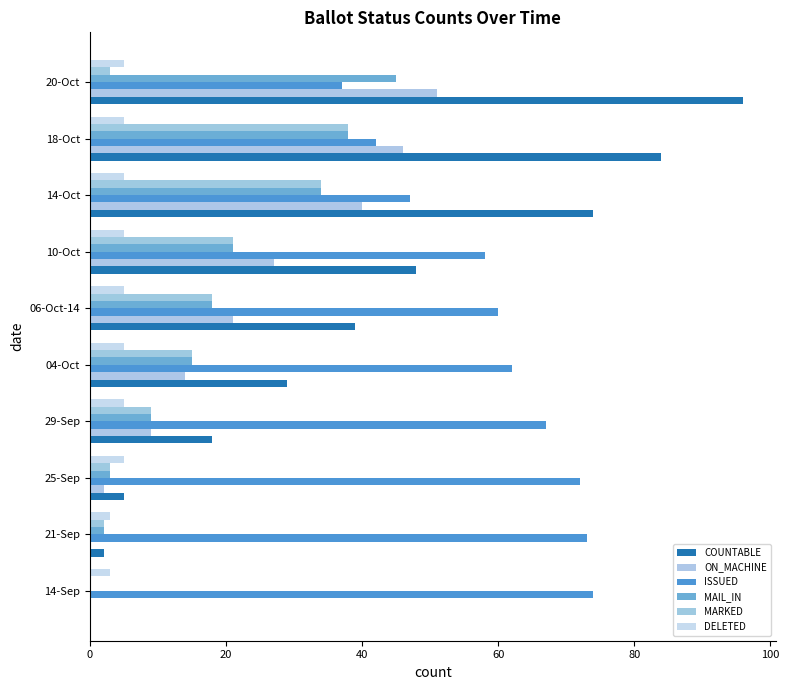

How many positive values does the COUNTABLE series have?

9